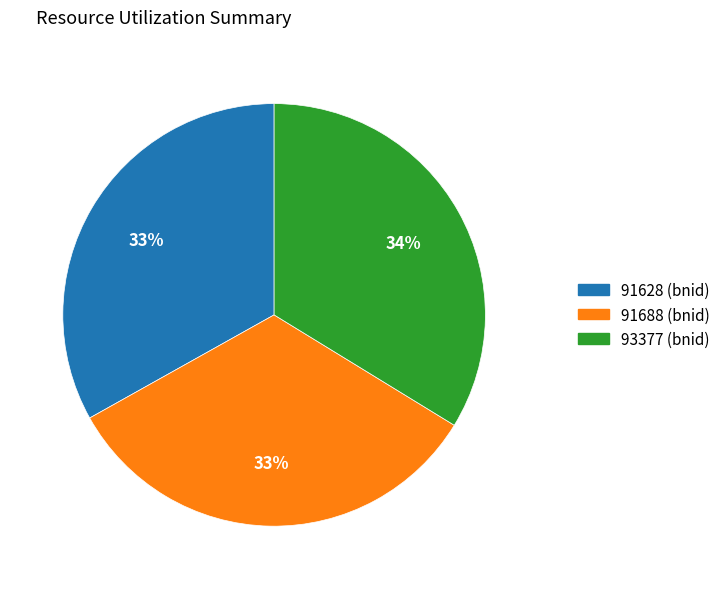

To the nearest percent, what is the difference between the largest and smallest slice percentages?

1%